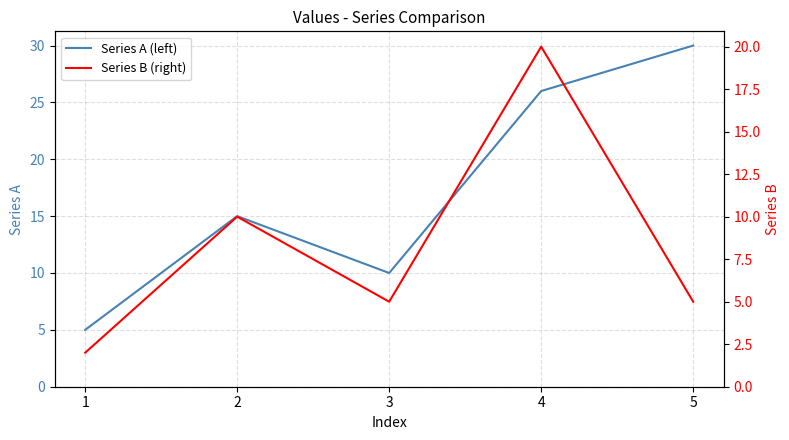

What is the sum of the Series B (right) values at 5 and 1?

7